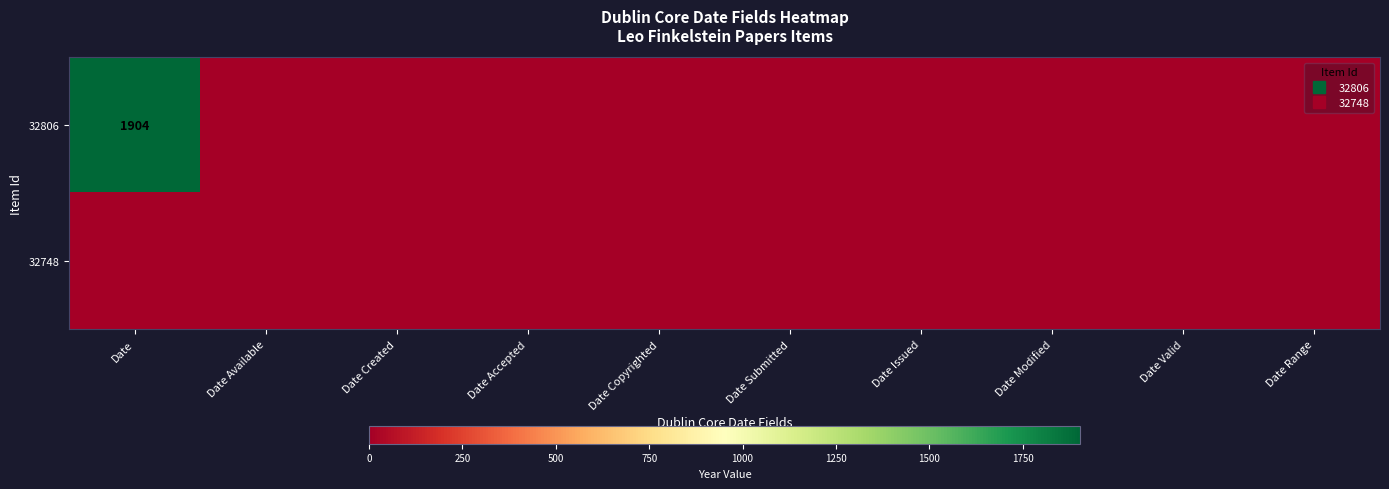

Which label corresponds to the largest value in the chart?

Date